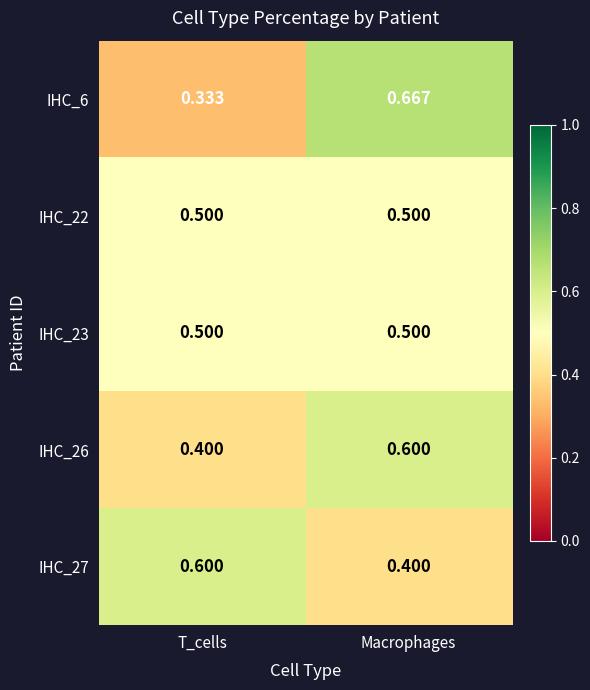

Rank the categories by IHC_26 value from highest to lowest.

Macrophages, T_cells